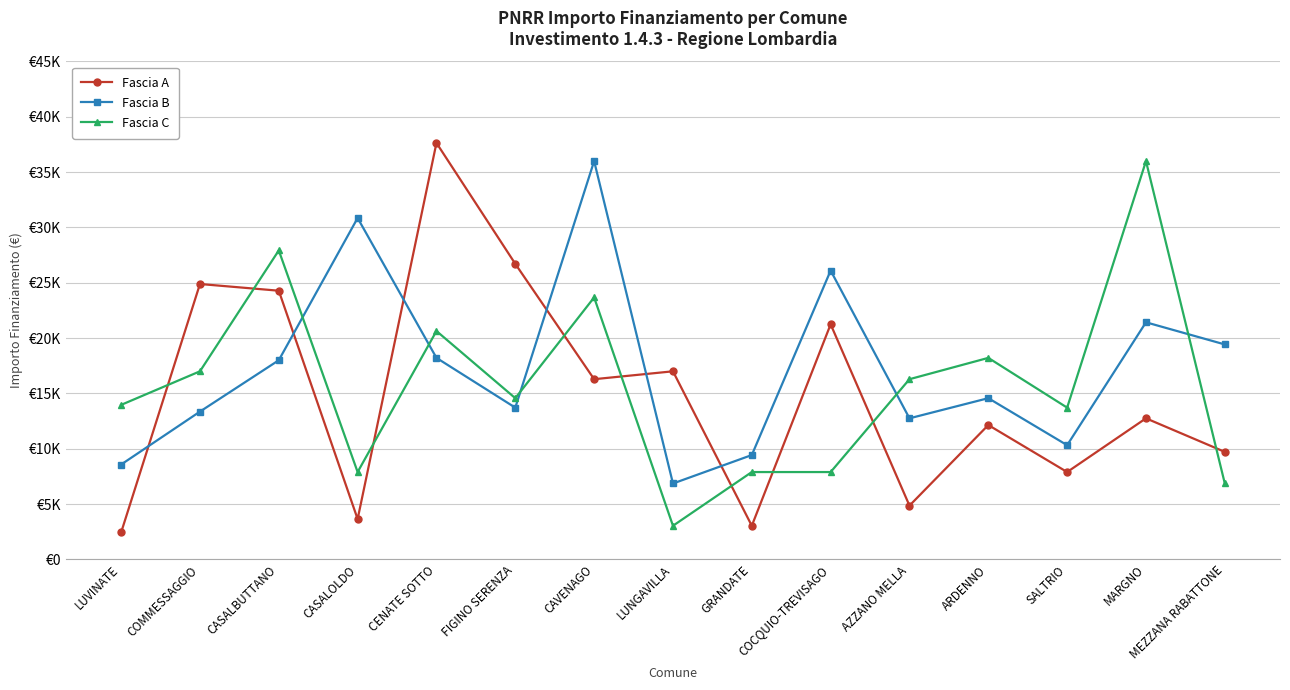

At which label does Fascia A reach its minimum?

LUVINATE